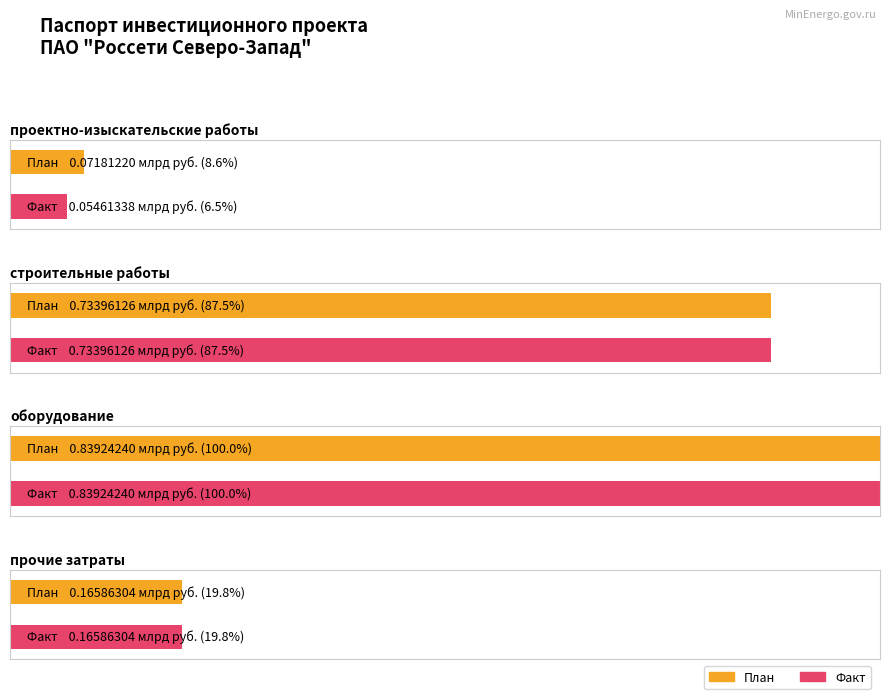

List the series in order of their peak value, lowest first.

проектно-изыскательские работы, прочие затраты, строительные работы, оборудование